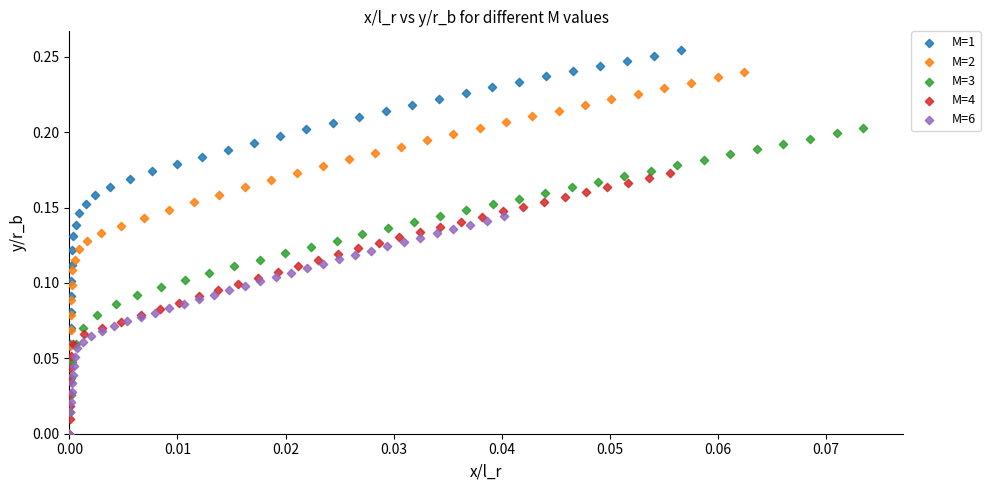

Which series reaches the maximum Y coordinate?

M=1